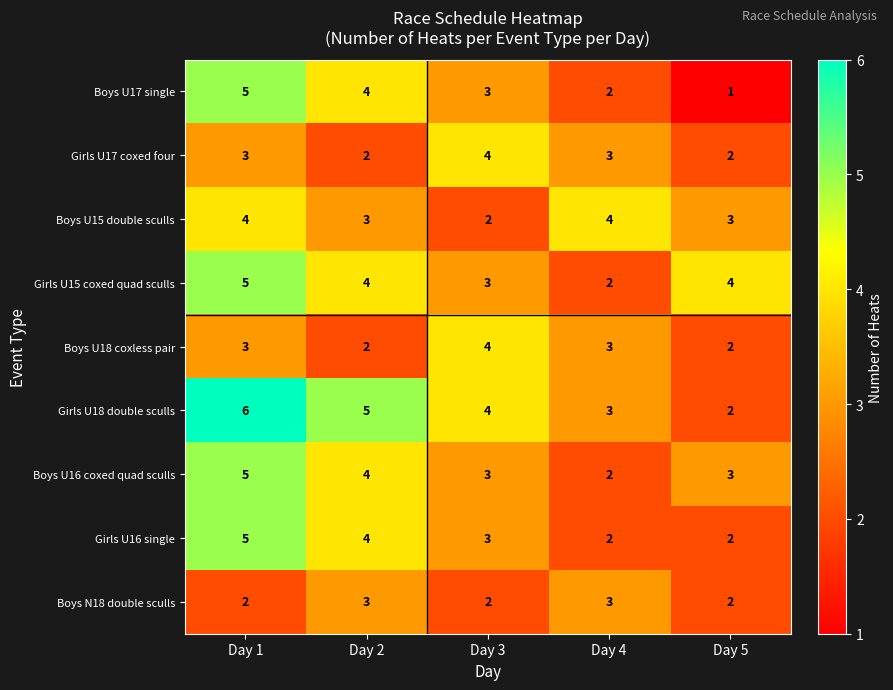

How many values in the Girls U16 single series are below 3?

2